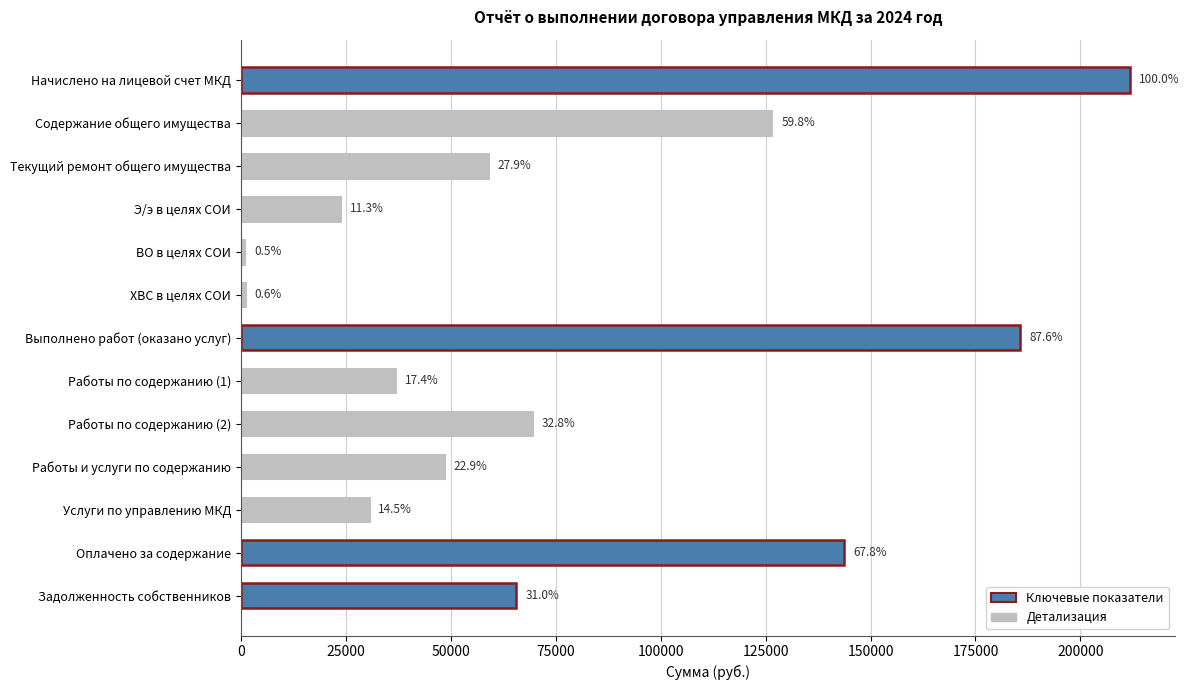

Are the bars horizontal?

Yes